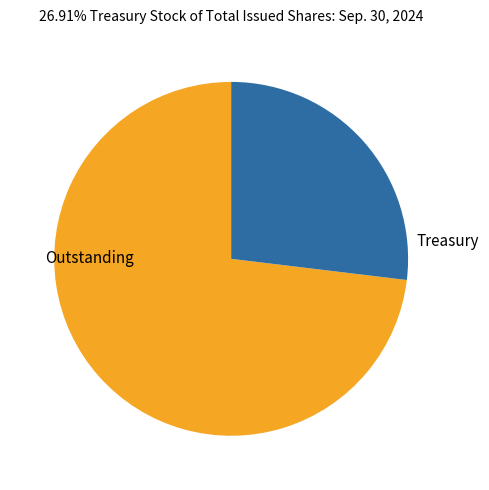

The Outstanding slice represents 73% of the pie. True or false?

True